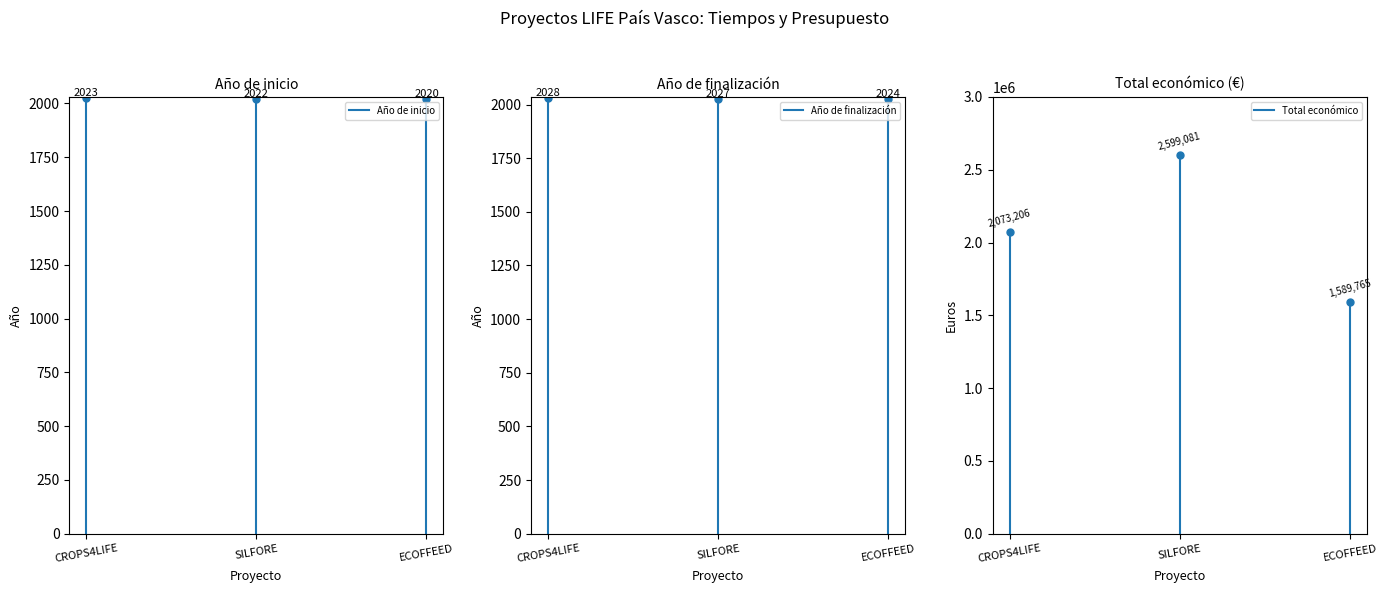

Is the value of Total económico at CROPS4LIFE greater than the value of Año de inicio at CROPS4LIFE?

No